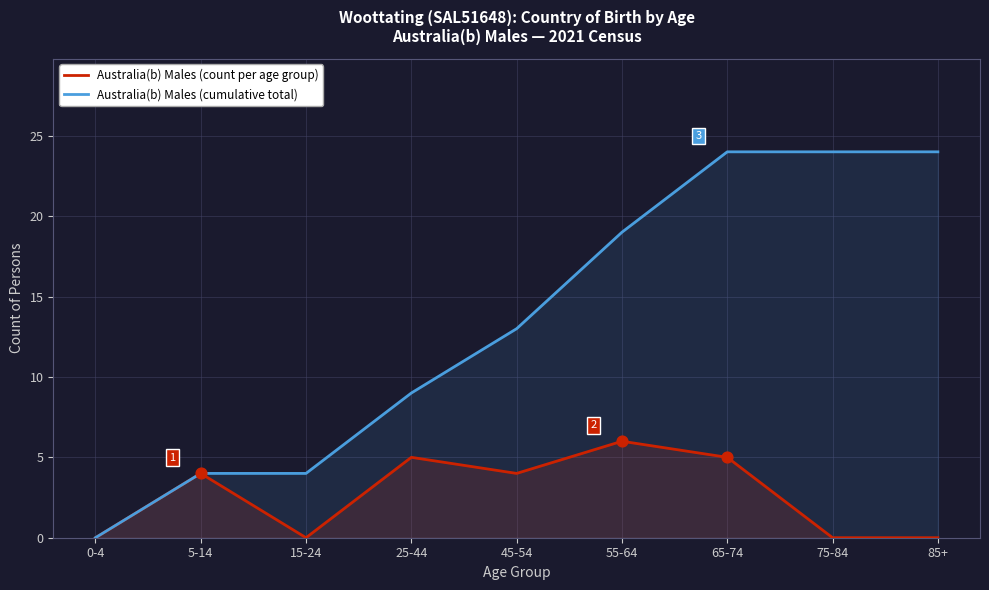

Which series contains the highest Y value?

Australia(b) Males (cumulative total)